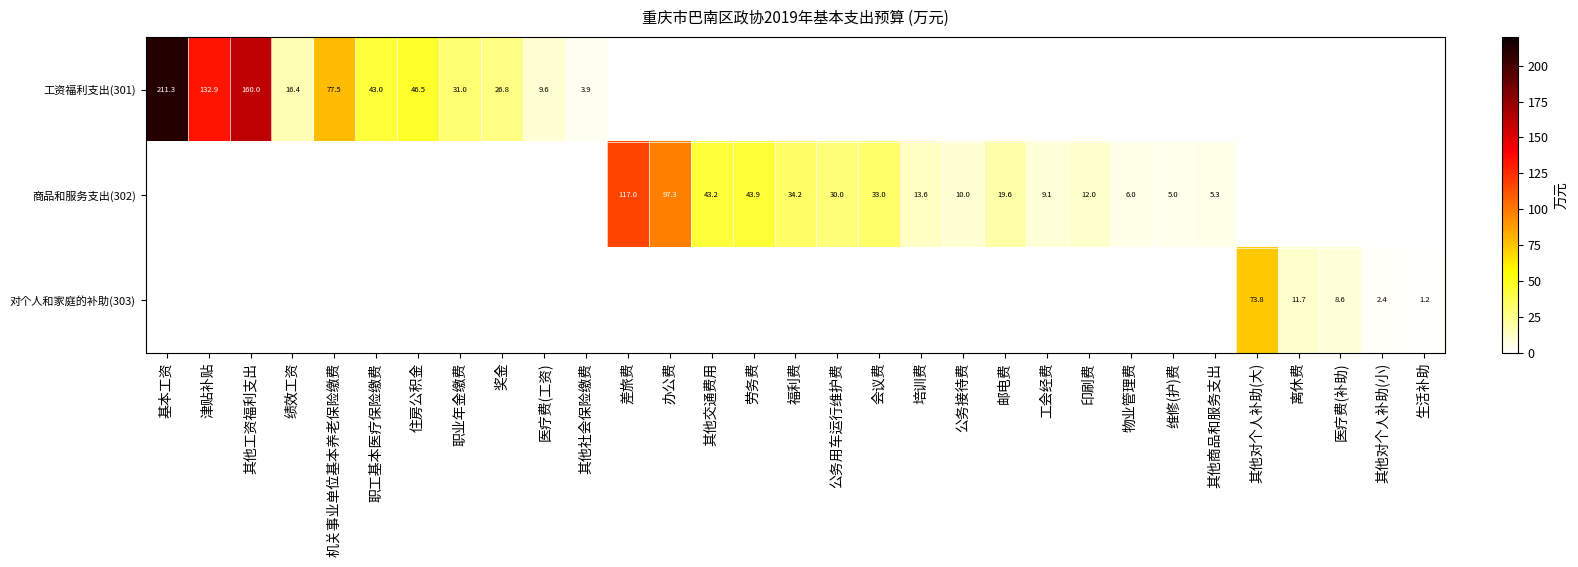

What is the difference between the 商品和服务支出(302) values at 邮电费 and 公务接待费?

9.6